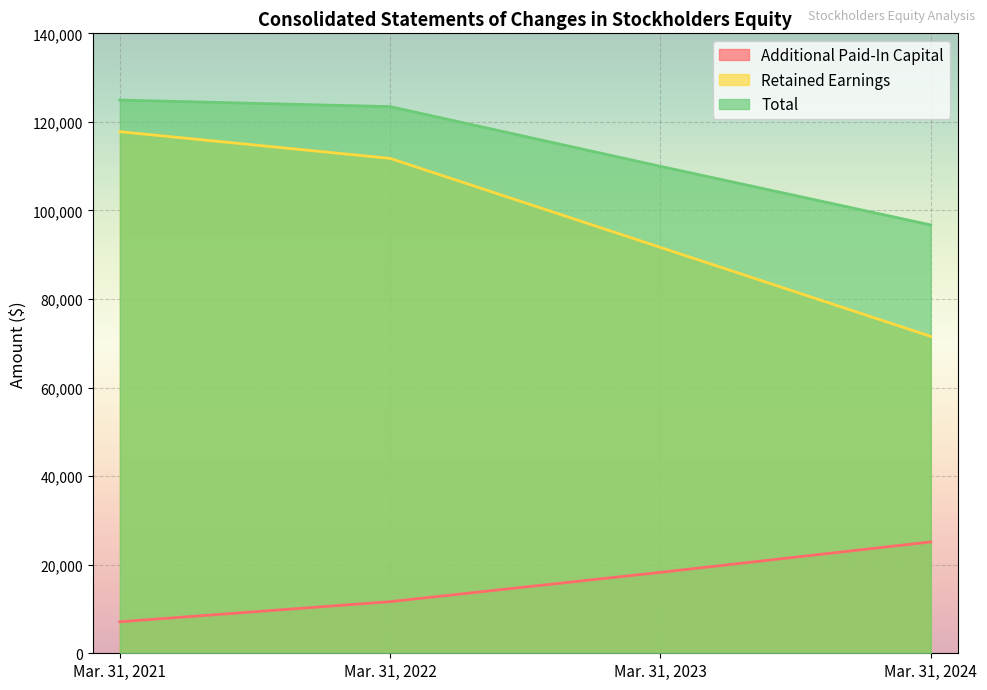

What are all the series names shown in the legend?

Additional Paid-In Capital, Retained Earnings, Total